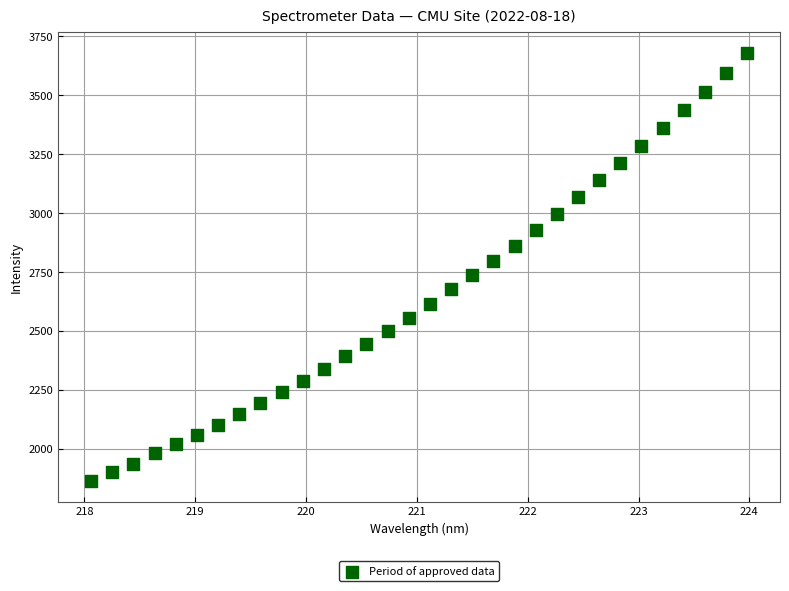

What is the range of X values (max minus min)?

5.9